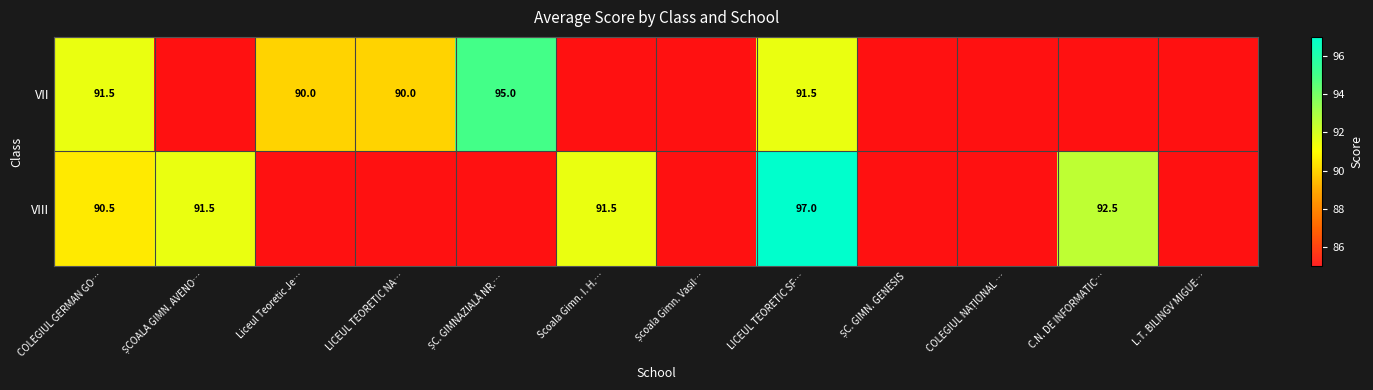

The value of VII at LICEUL TEORETIC SF… is 56.6. True or false?

False